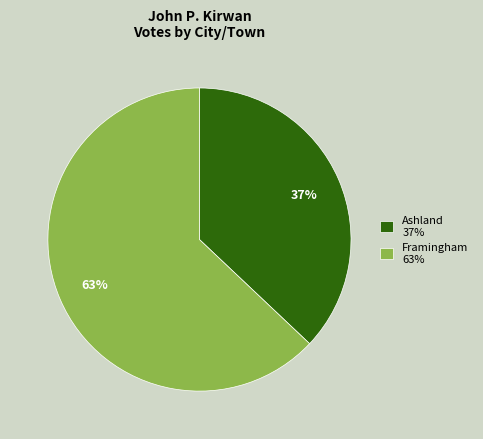

Is it true that Framingham is 63% of the pie?

True